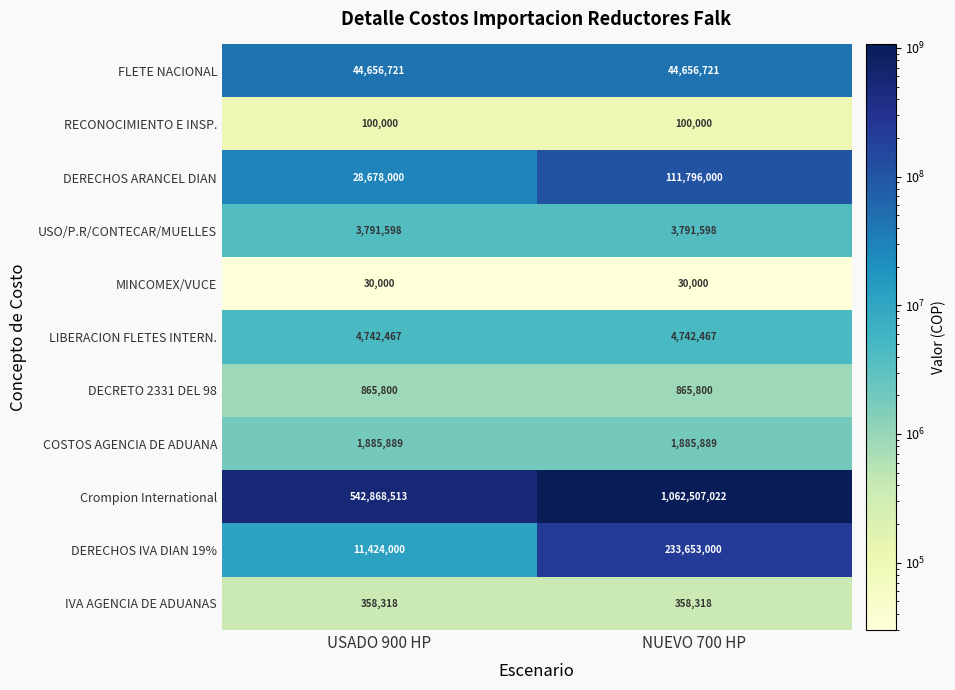

What is the sum of the LIBERACION FLETES INTERN. values at NUEVO 700 HP and USADO 900 HP?

9484934